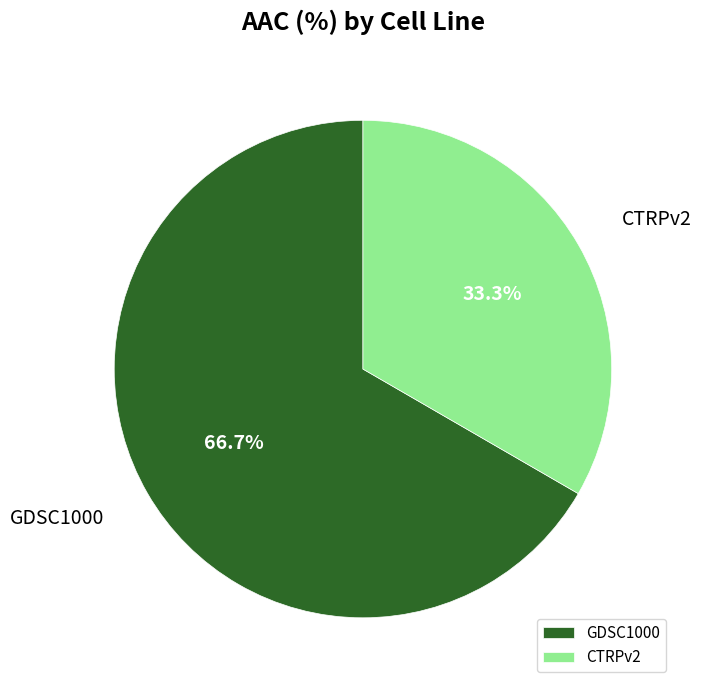

What percentage is the CTRPv2 slice, to the nearest percent?

33%